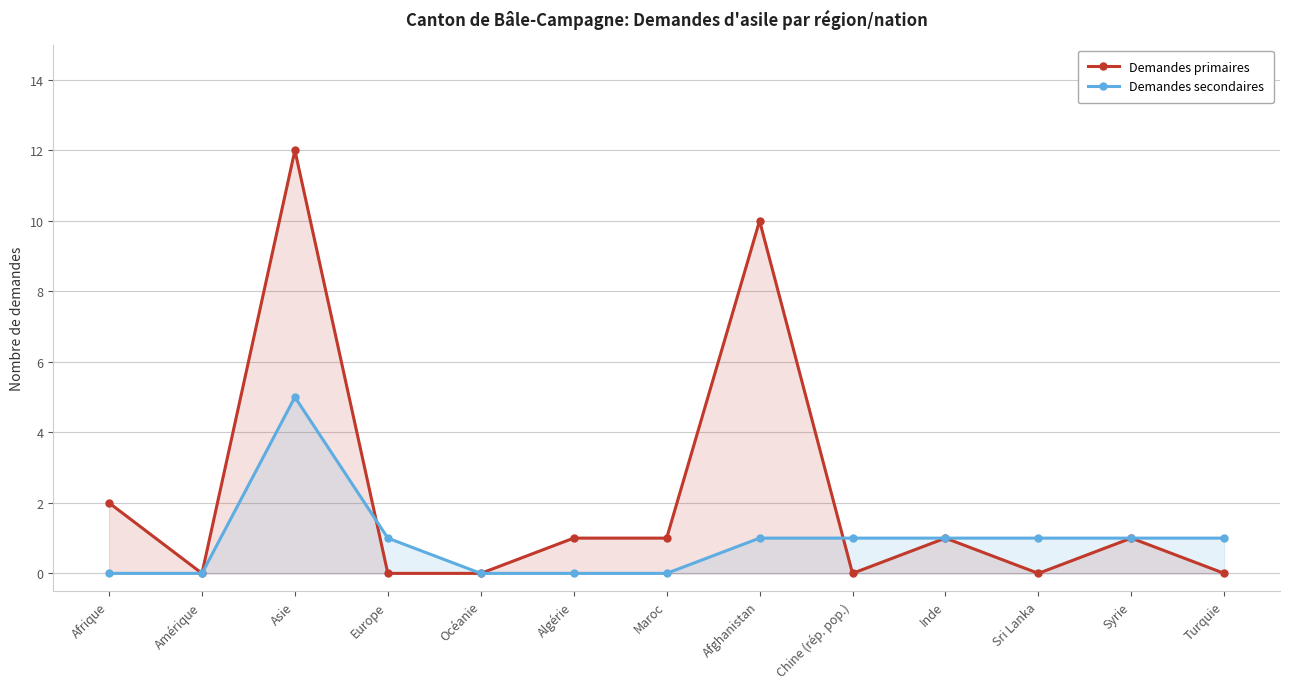

True or false: Demandes secondaires has a value of 0 at Afrique.

True